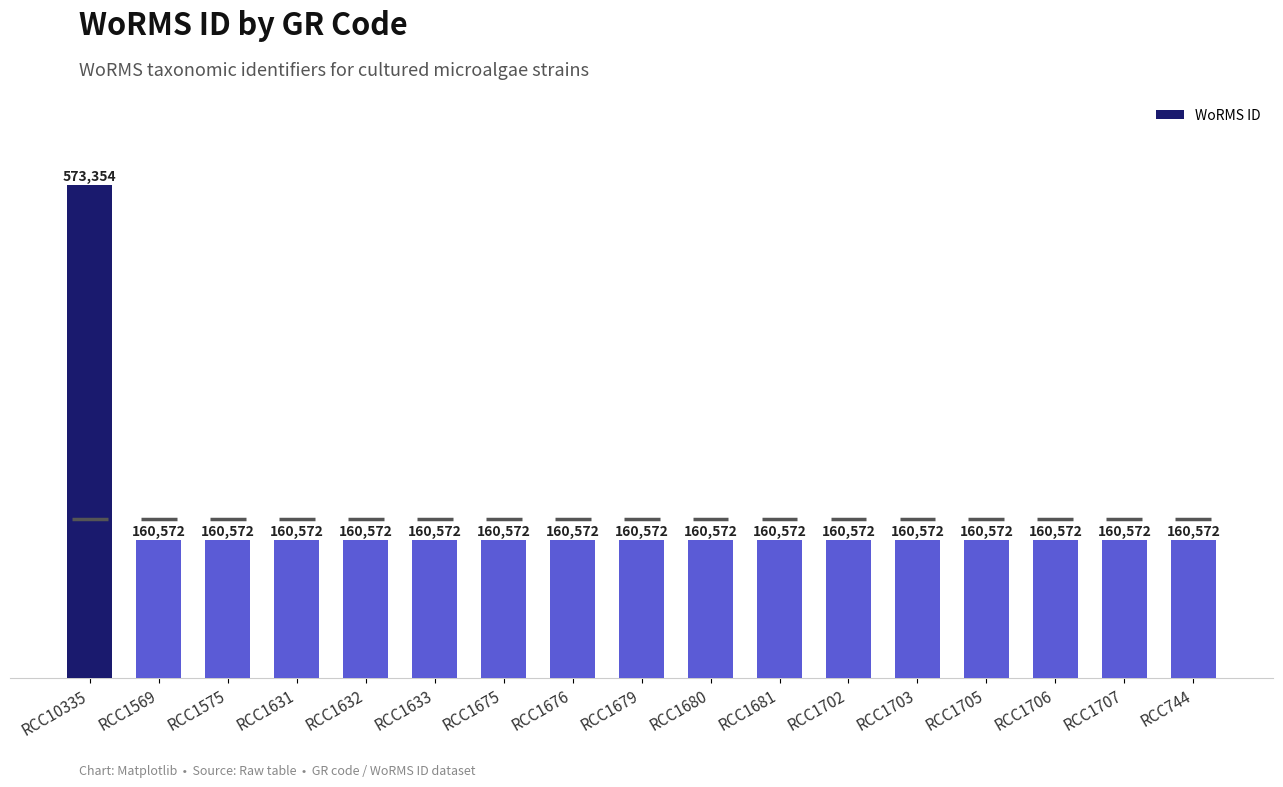

Between RCC1706 and RCC1676, which is larger?

RCC1706